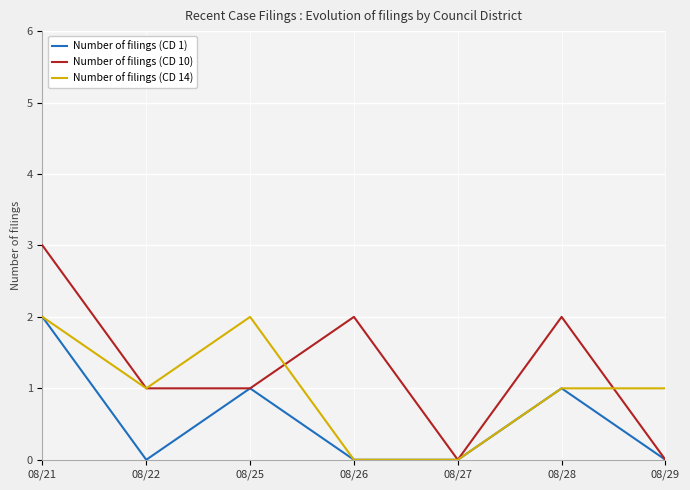

What is the difference between the highest and lowest values at 08/28?

1